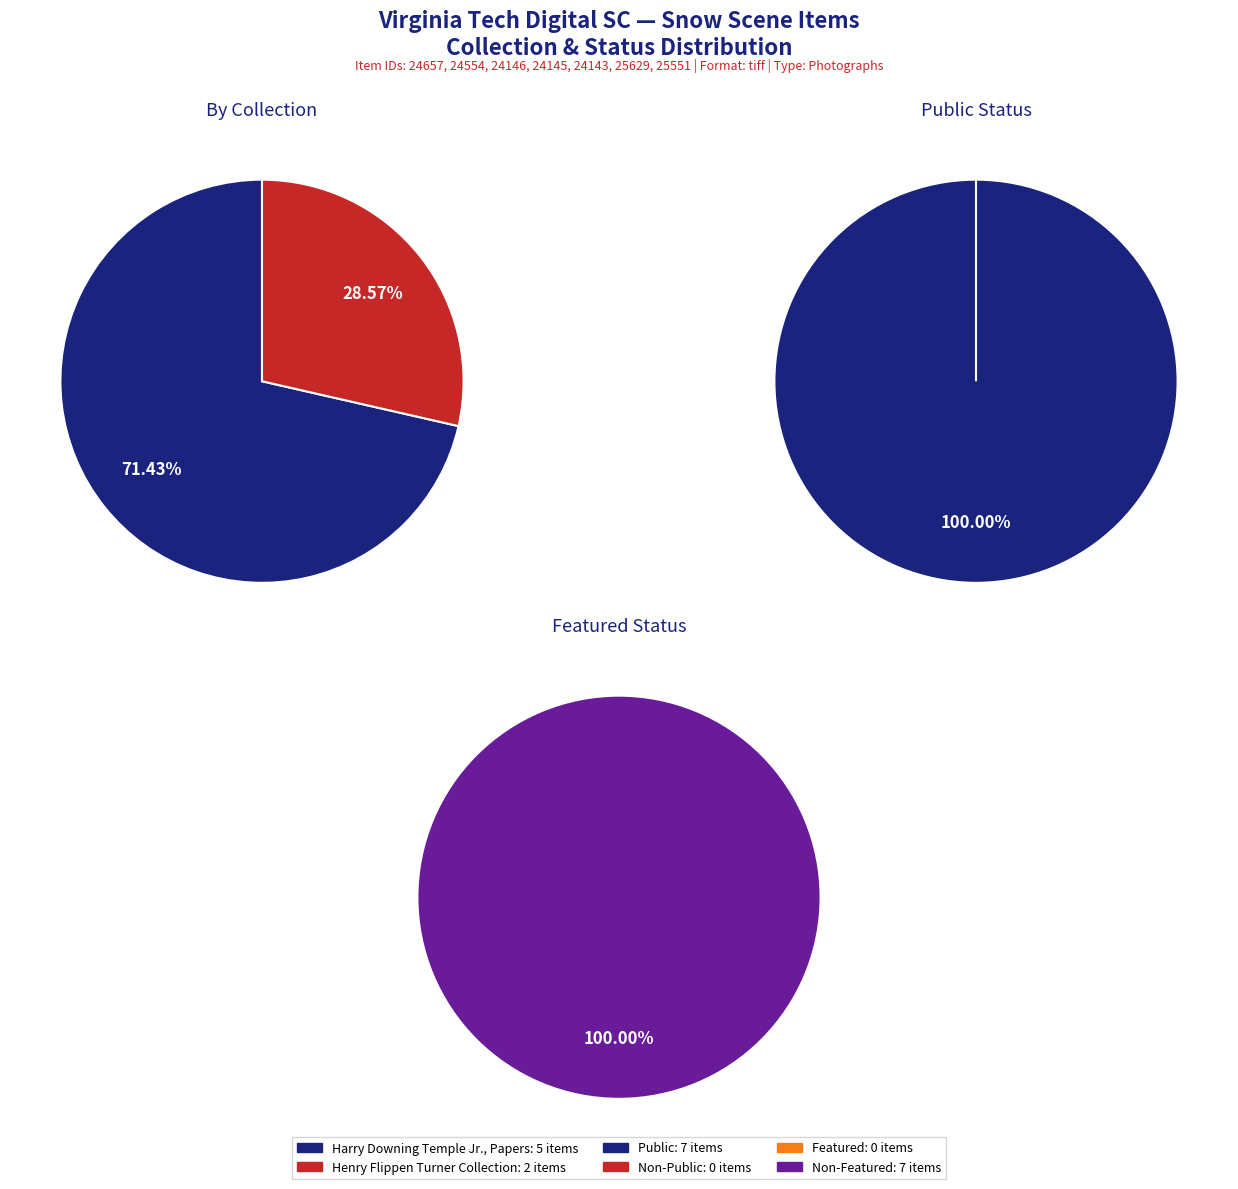

To the nearest percent, what is the combined percentage of Item 25551 and Item 24146?

29%